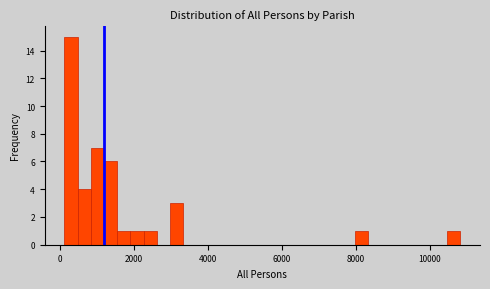

Read against the x-axis, roughly where is the centre of the tallest bar?

400